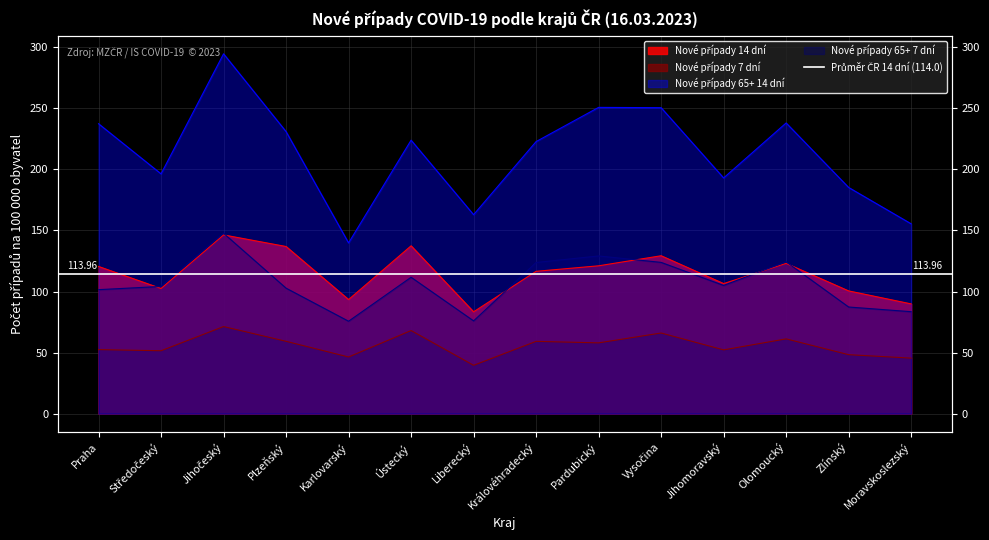

Is it true that Nové případy 14 dní equals 220.3 at Plzeňský?

False